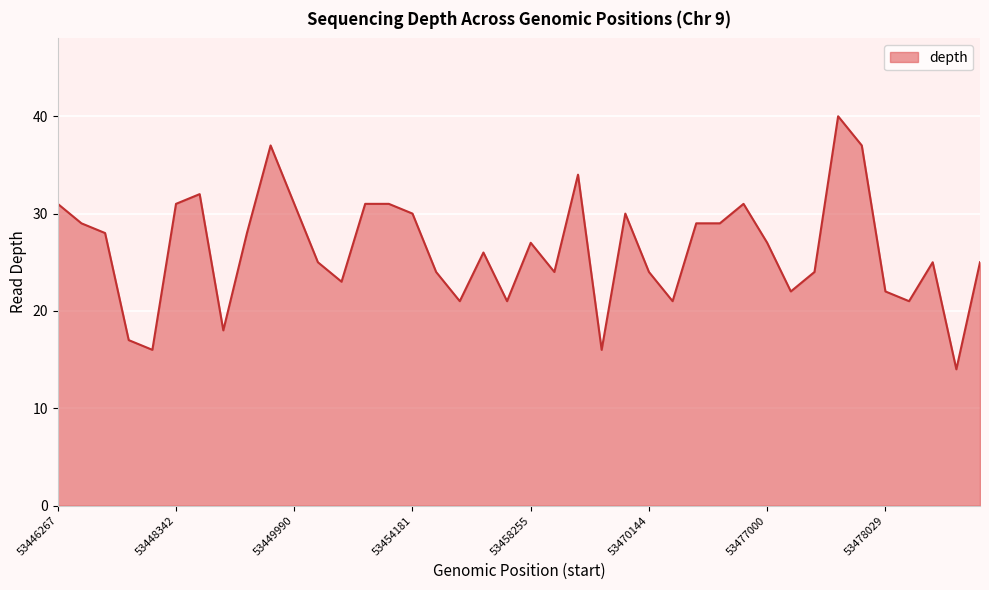

What is the smallest value displayed?

14